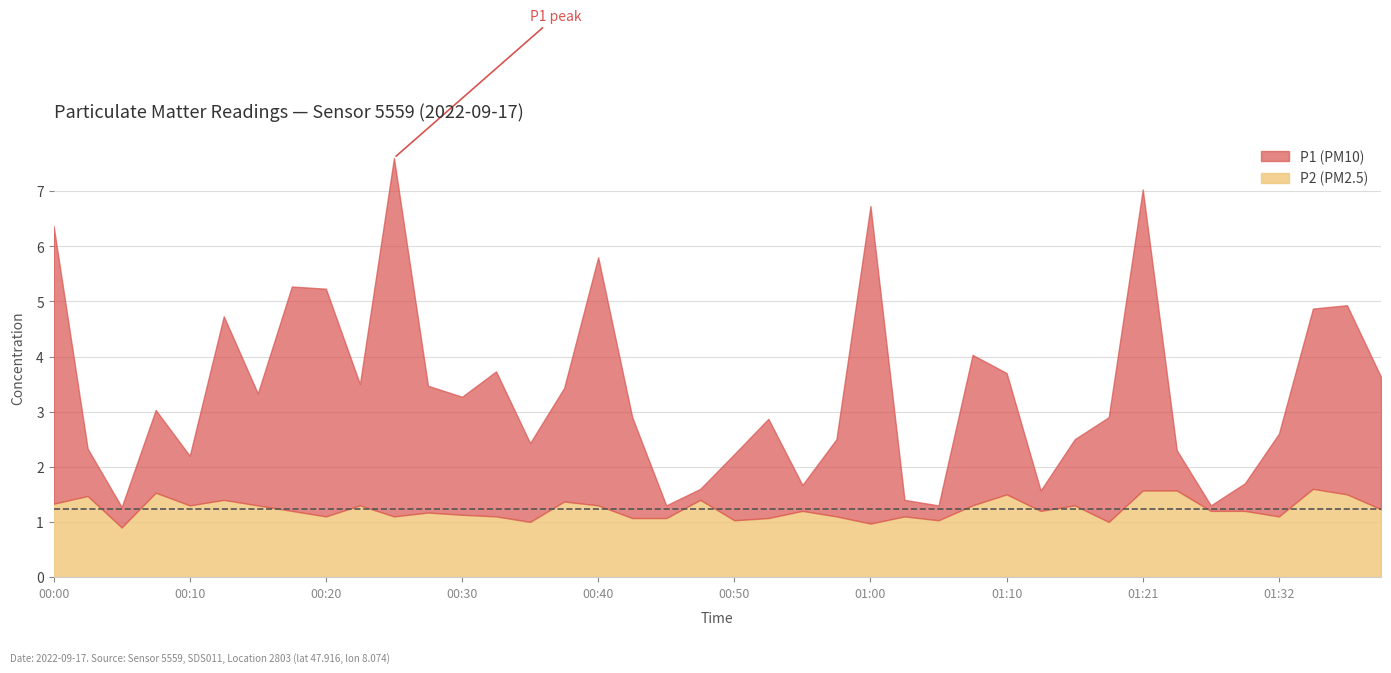

What are all the series names shown in the legend?

P1, P2